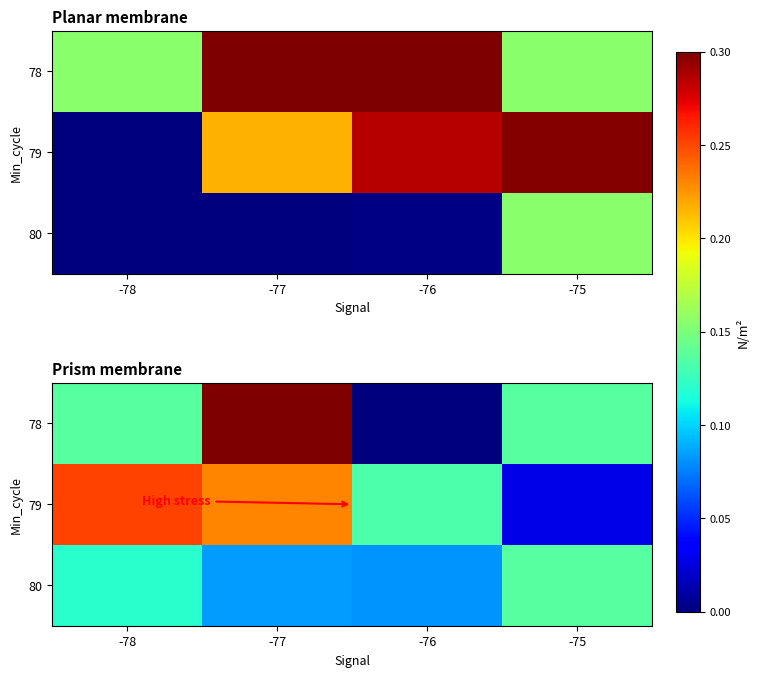

At how many categories does at least one series exceed 0?

4